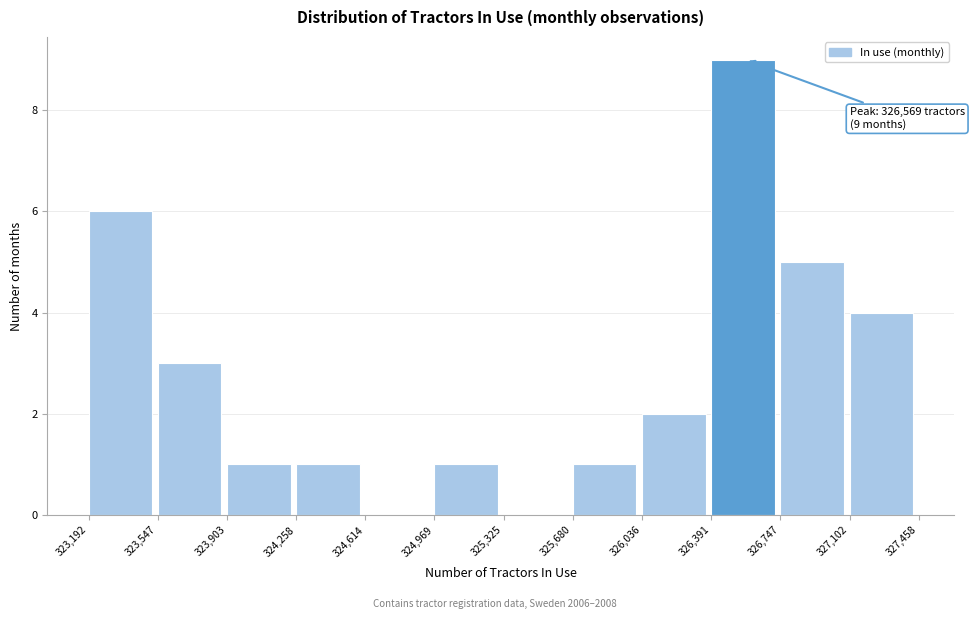

Which range on the x-axis has the tallest bar?

326,391 to 326,747